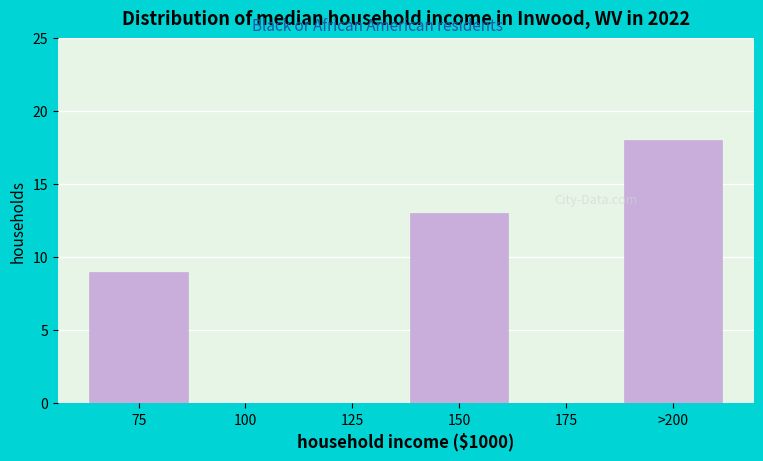

Reading left to right, list all the values displayed in this chart.

75=9	100=0	125=0	150=13	175=0	>200=18